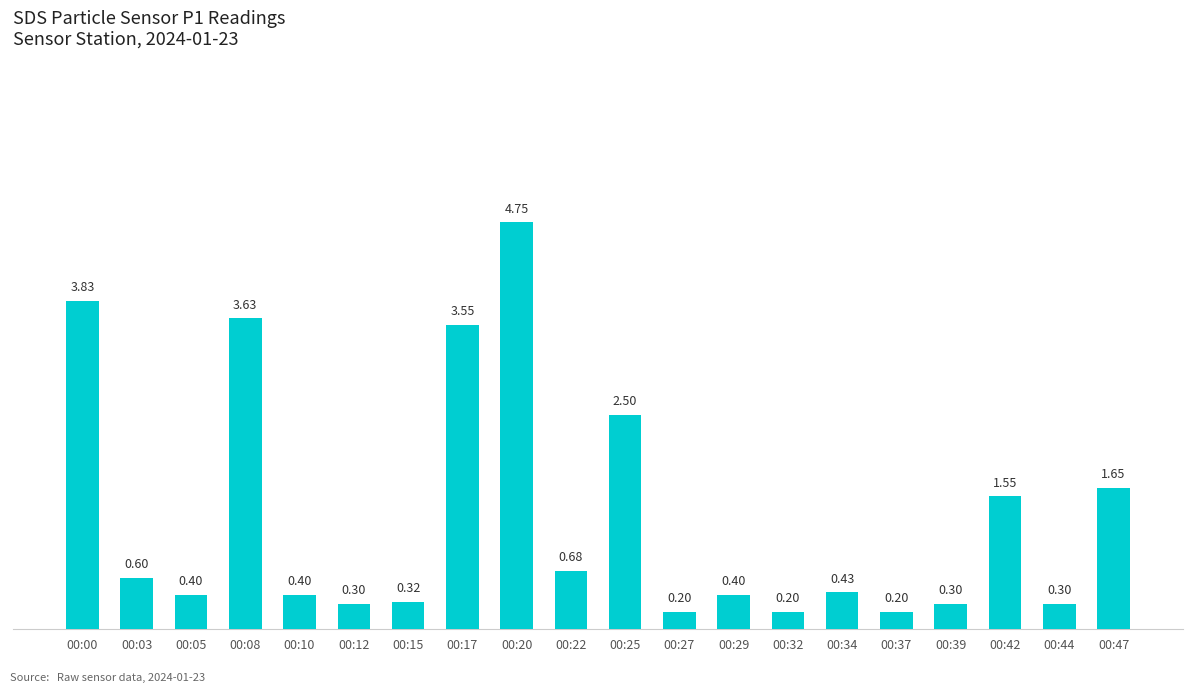

What is the value of the 6th bar from the left?

0.3